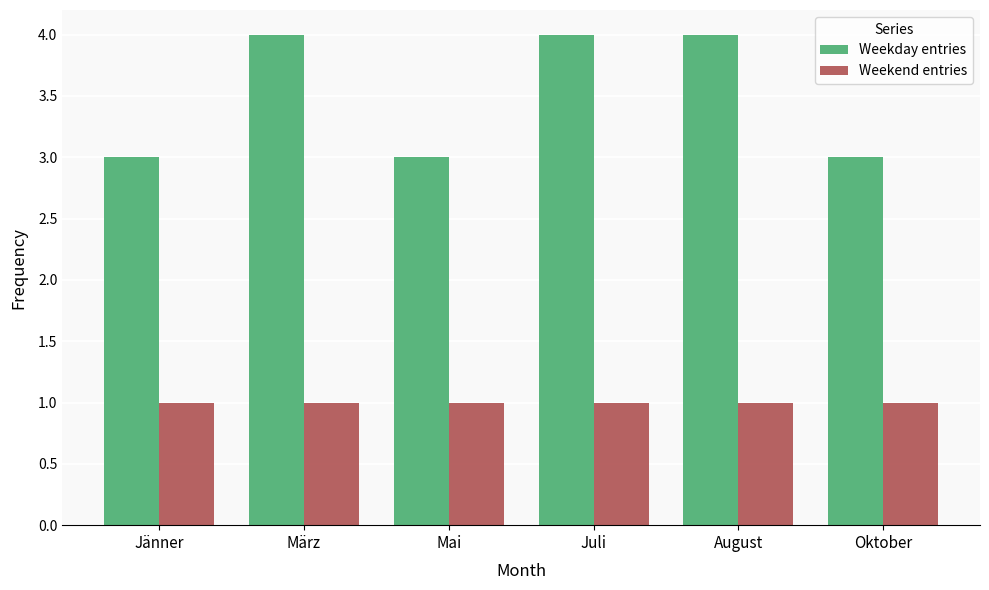

What is the approximate value of Weekday entries at März?

4